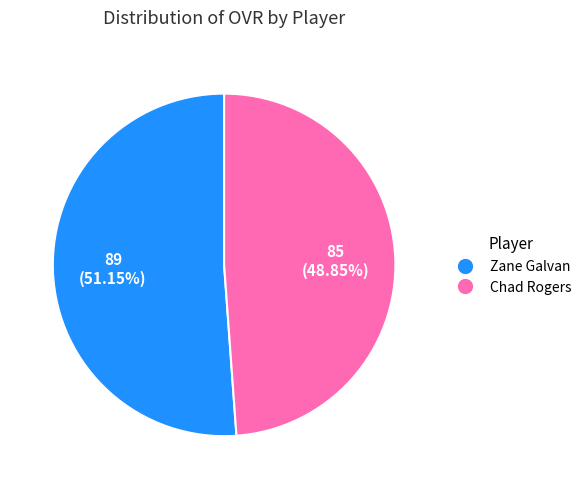

Which category has the biggest portion of the pie?

Zane Galvan